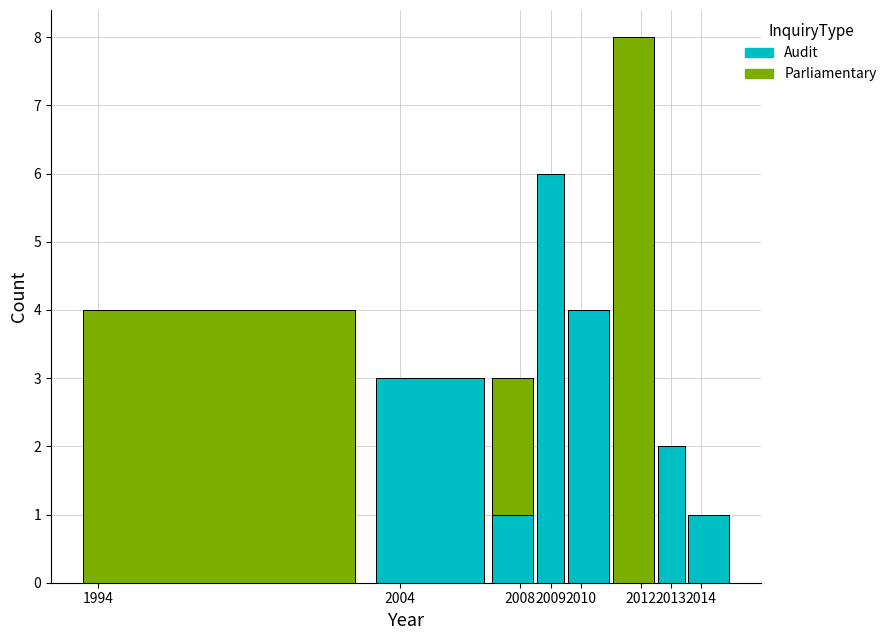

Reading left to right, transcribe this chart: for each stacked bar, give the range it covers on the x-axis and its total height. The values are not printed on the chart, so give them approximately, as read against the axis.

1993.0 to 2003.0: 4
2003.0 to 2007.0: 3
2007.0 to 2008.5: 3
2008.5 to 2009.5: 6
2009.5 to 2011.0: 4
2011.0 to 2012.5: 8
2012.5 to 2013.5: 2
2013.5 to 2015.0: 1